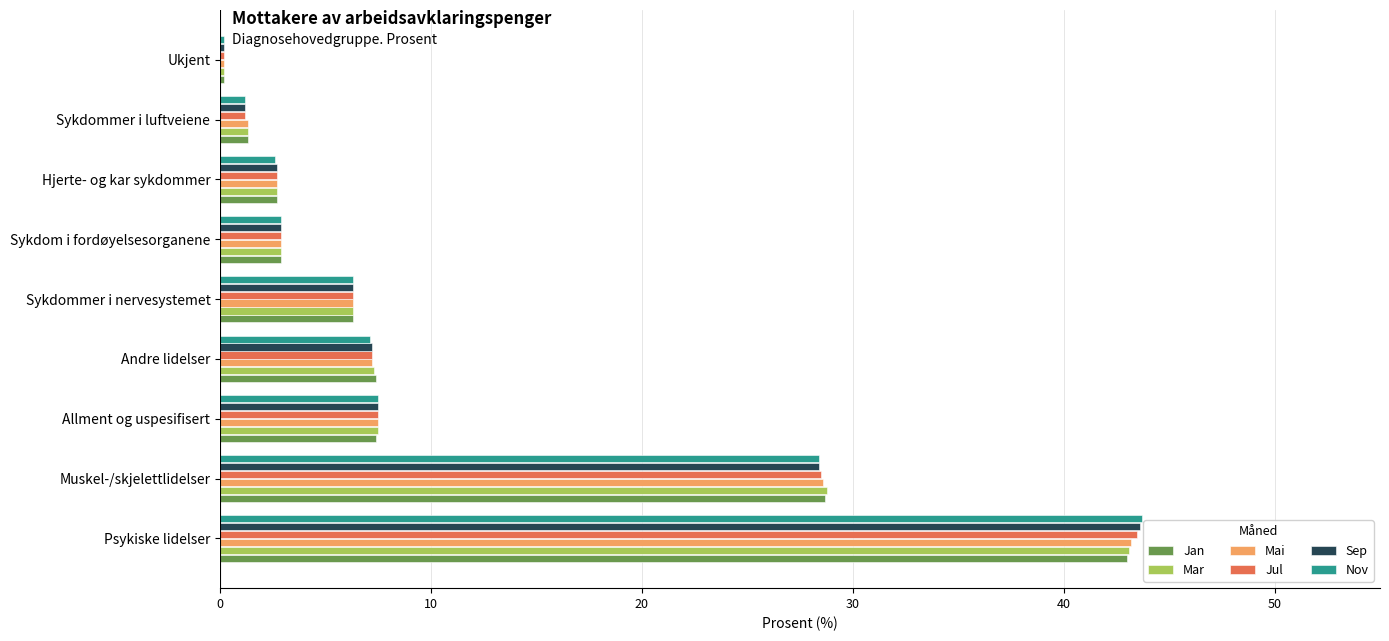

At which label is Jul closest to 21?

Muskel-/skjelettlidelser